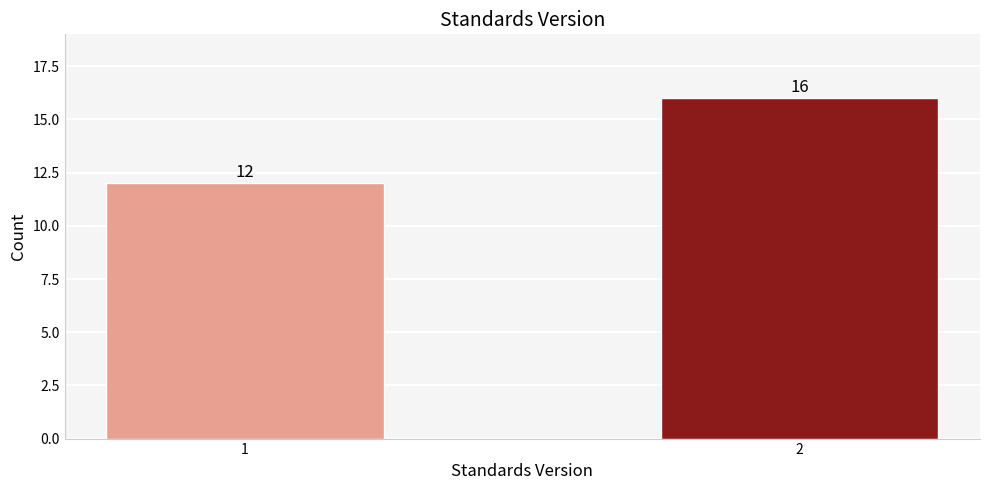

Reading left to right, transcribe all the data shown in this chart.

1=12	2=16